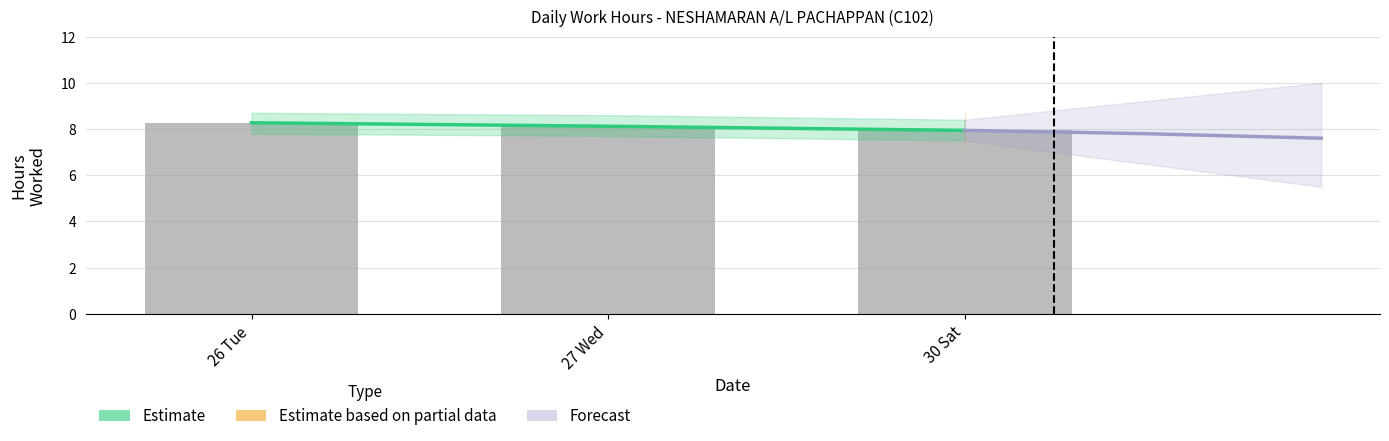

Which label corresponds to the largest value in the chart?

26 Tue